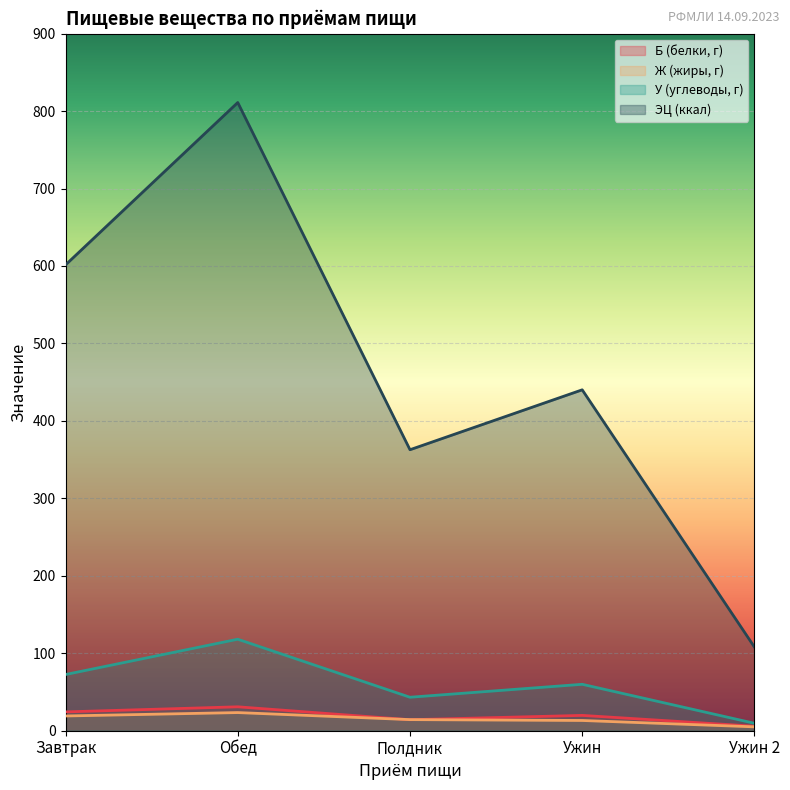

What is the greatest value displayed?

811.0